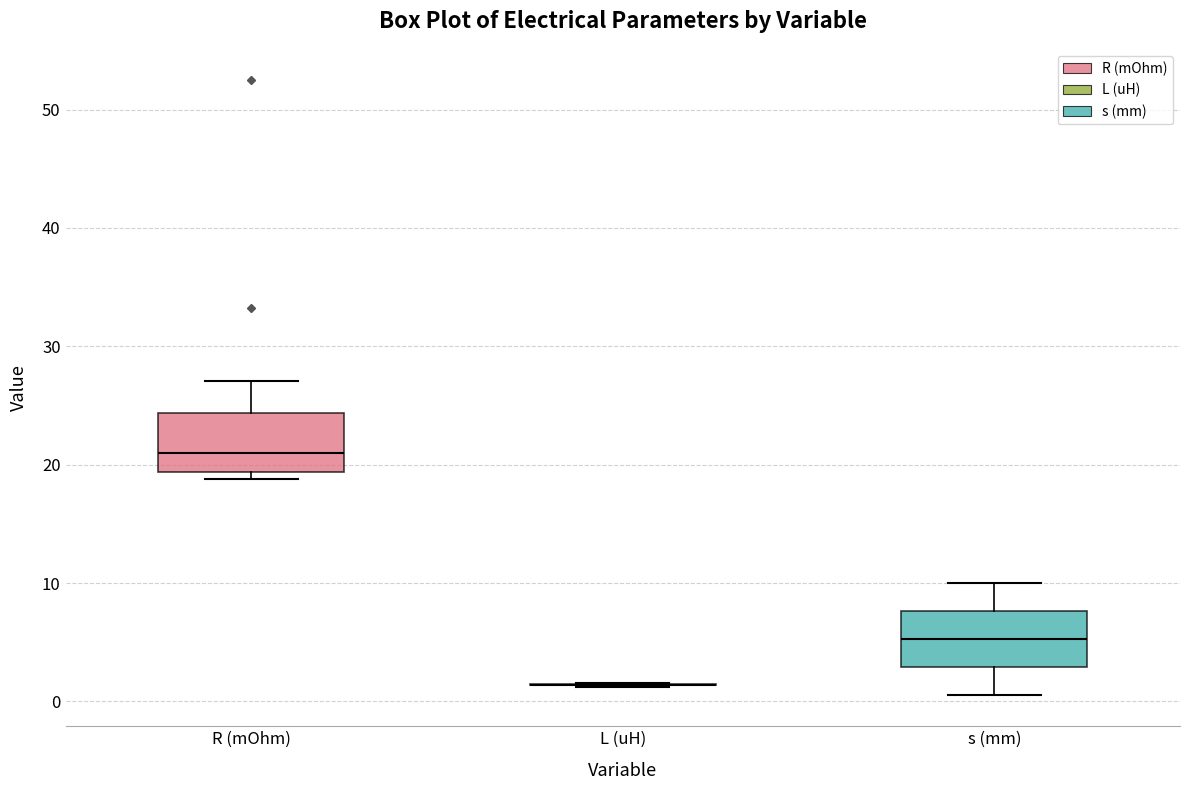

Reading left to right, transcribe this box plot: for each box, give where its median line is, the range the box spans, and where its two whiskers end, as read against the y-axis. The values are not printed on the chart, so give them approximately, as read against the axis.

R (mOhm): median 21, box 19 to 24, whiskers 19 (just below the box's lower edge) to 27
L (uH): box collapsed to a line at 1, whiskers 1 to 2
s (mm): median 5, box 3 to 8, whiskers 1 to 10